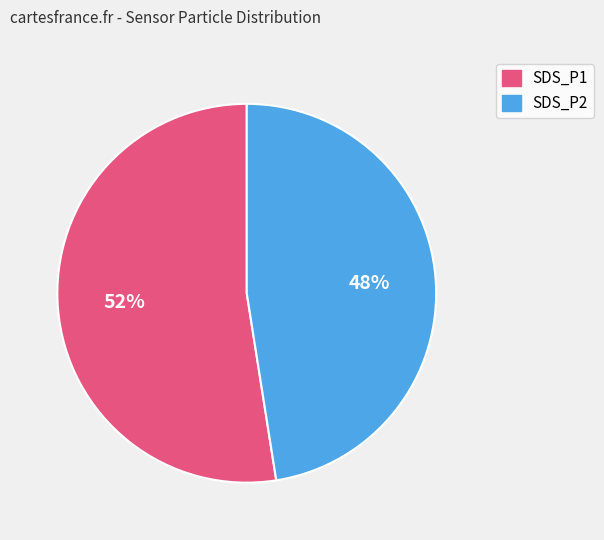

To the nearest percent, what portion does SDS_P1 represent?

52%